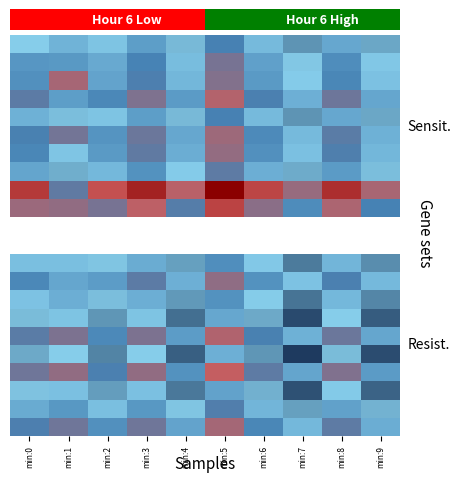

What is the total value across all series at min:1?

-1230.3